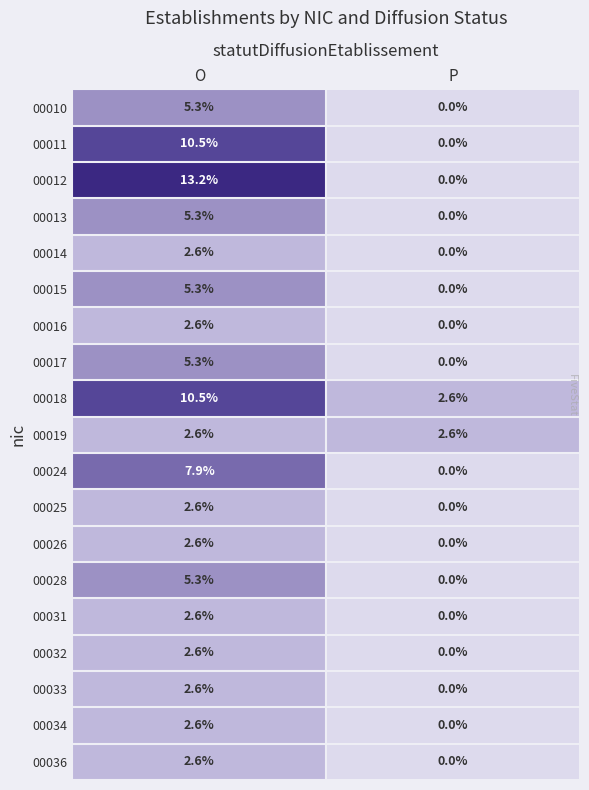

At which category is the sum across all series the highest?

O